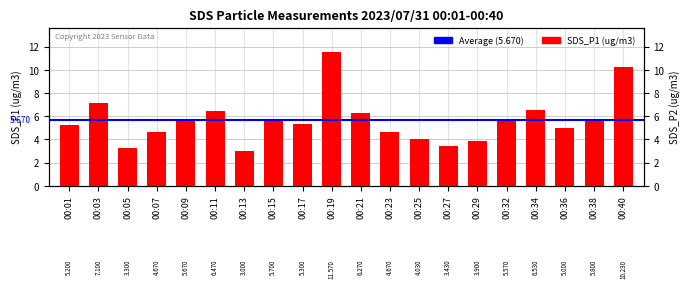

Reading left to right, extract all data points from this chart.

00:01=5.2	00:03=7.1	00:05=3.3	00:07=4.7	00:09=5.7	00:11=6.5	00:13=3.0	00:15=5.7	00:17=5.3	00:19=11.6	00:21=6.3	00:23=4.7	00:25=4.0	00:27=3.4	00:29=3.9	00:32=5.6	00:34=6.5	00:36=5.0	00:38=5.8	00:40=10.2